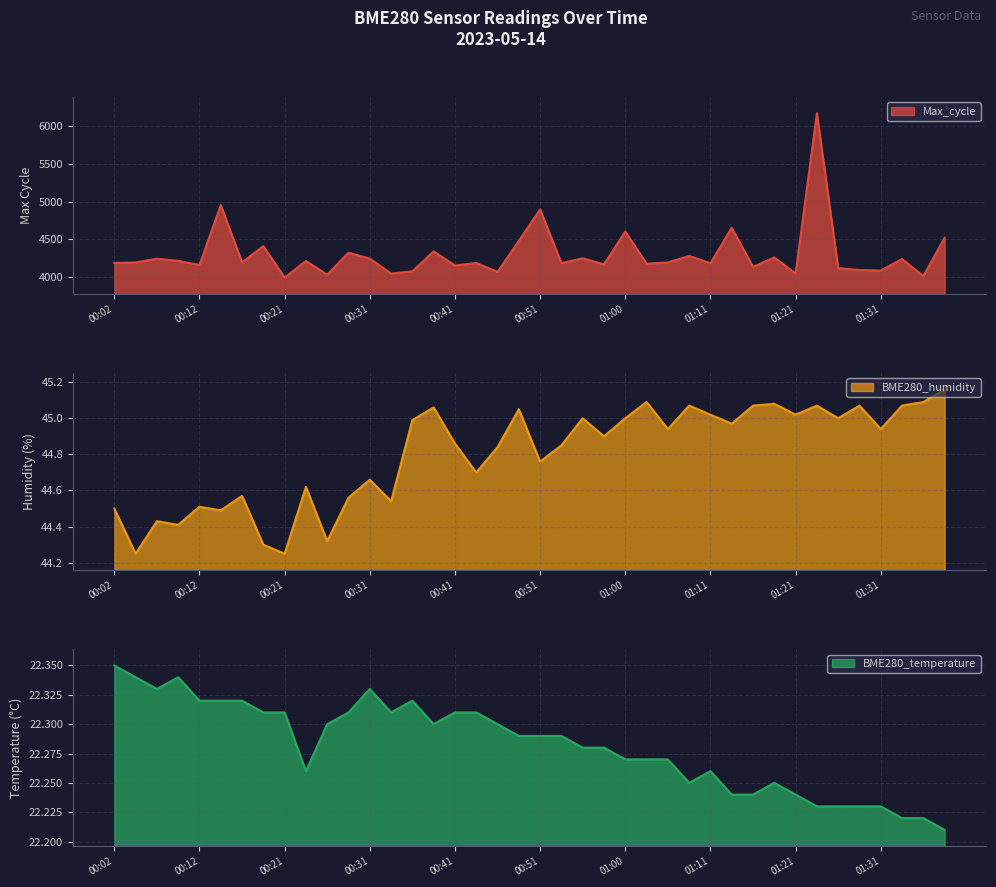

Does the chart have visible grid lines?

Yes